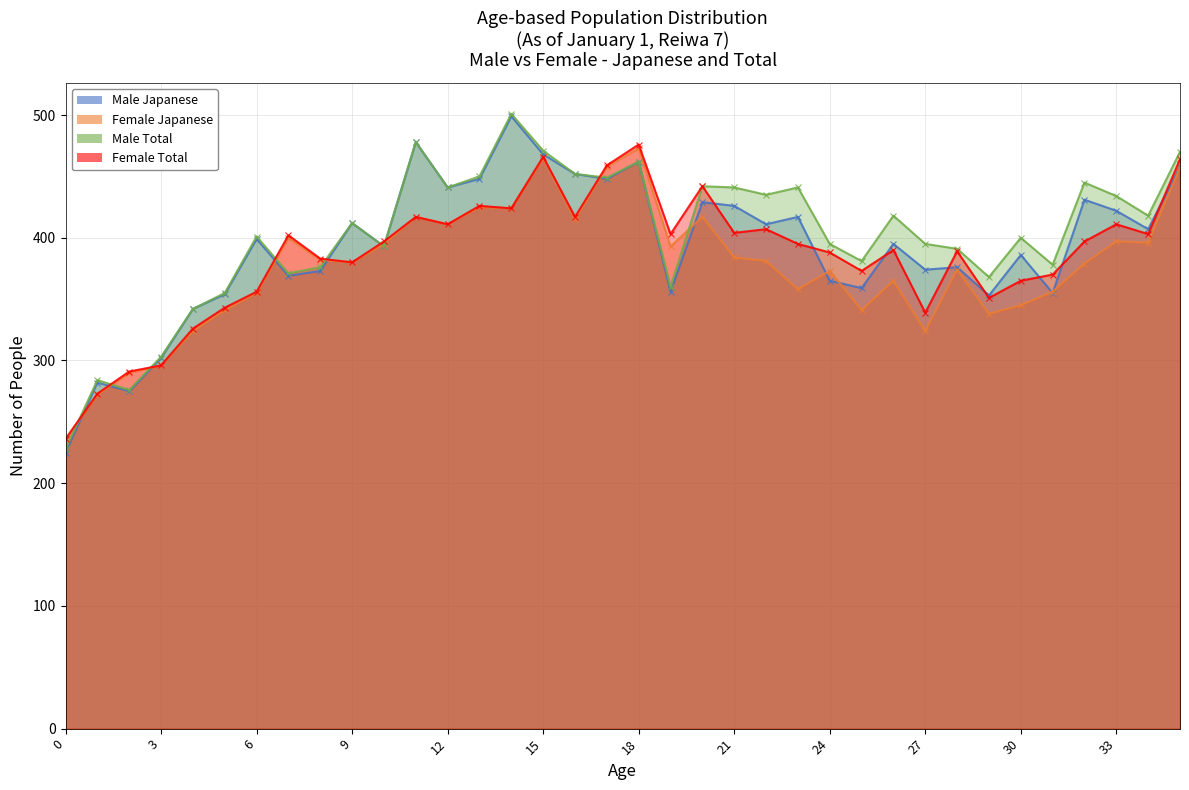

Which has a higher value, 23 or 5?

23